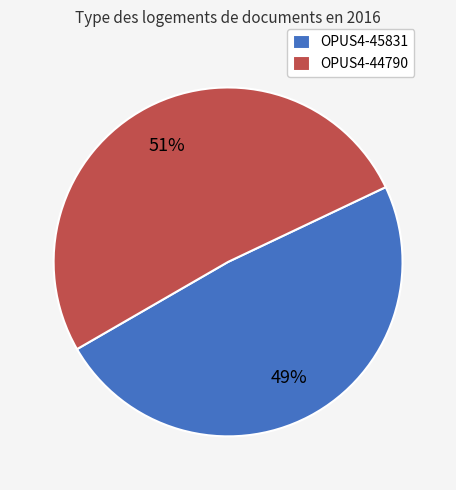

Does any single category account for the majority?

Yes